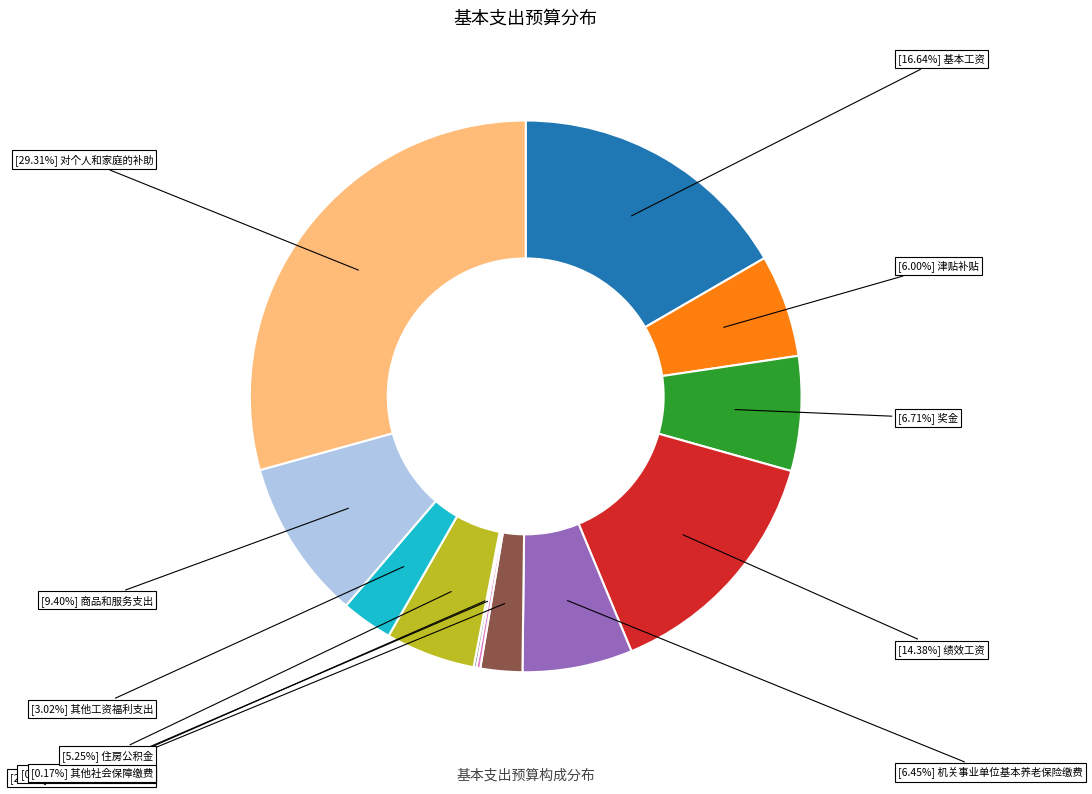

Is there a majority slice in this chart?

No